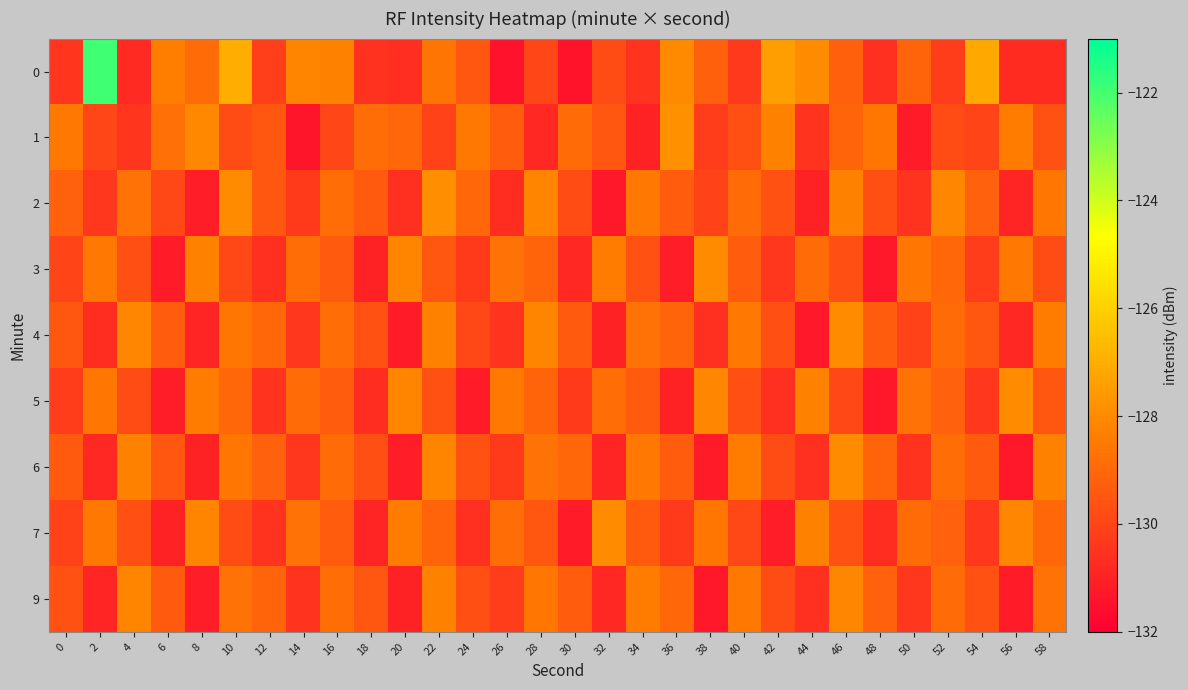

At which category is the sum across all series the highest?

10